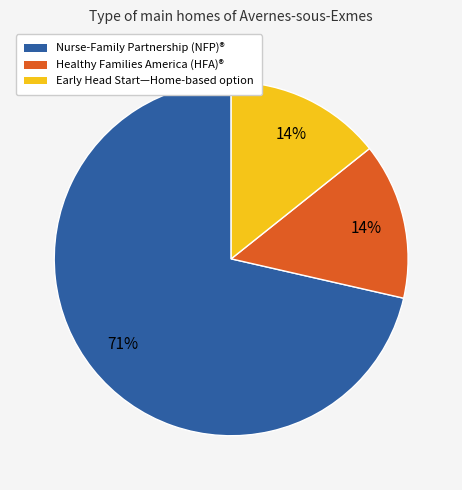

To the nearest percent, what is the average slice percentage?

33%